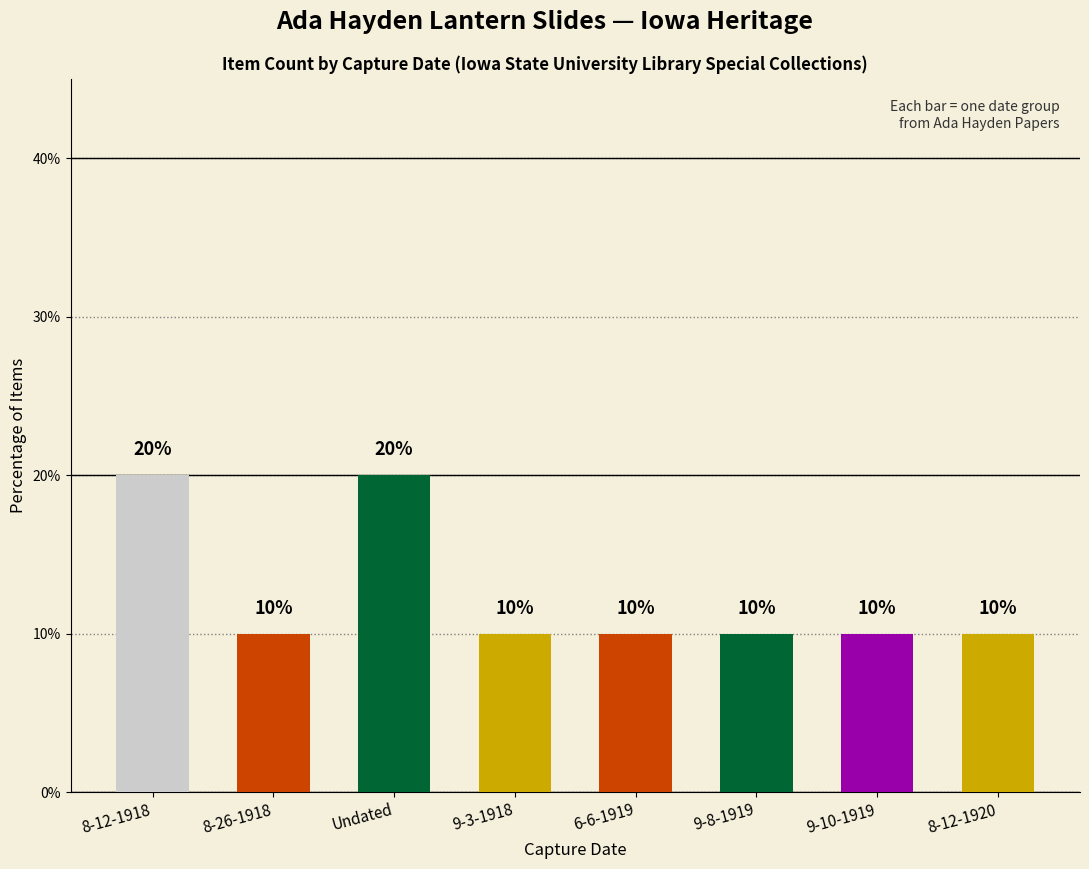

Does the chart contain any negative values?

No